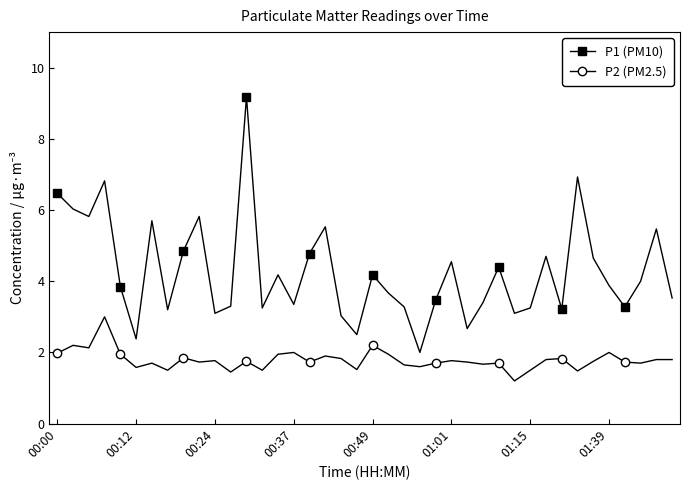

What are all the series names shown in the legend?

P1 (PM10), P2 (PM2.5)